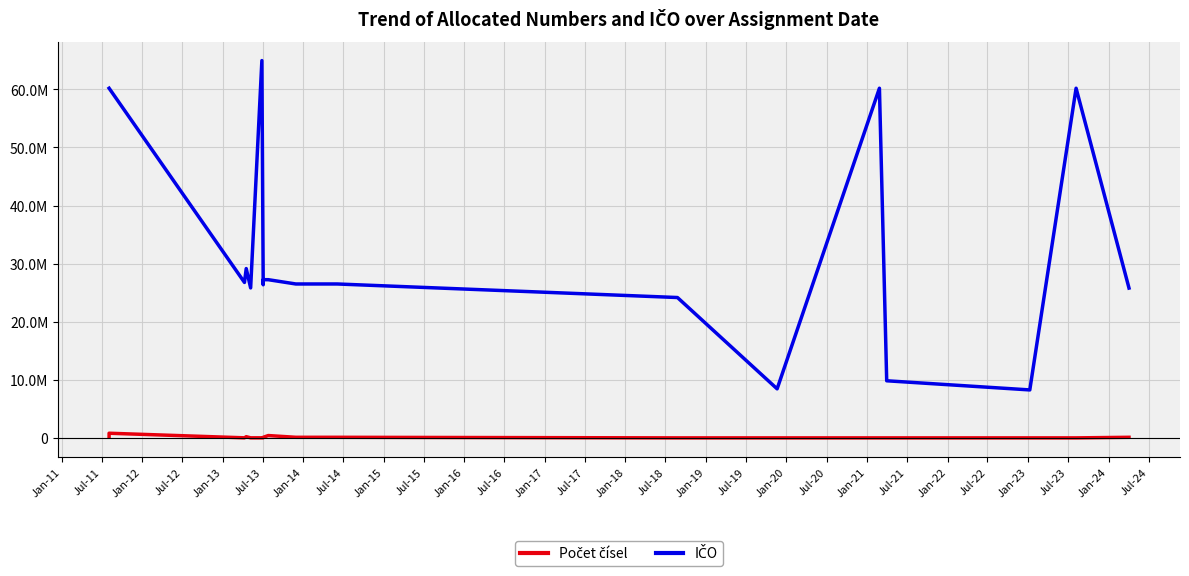

List the series in order of their peak value, highest first.

IČO, Počet čísel